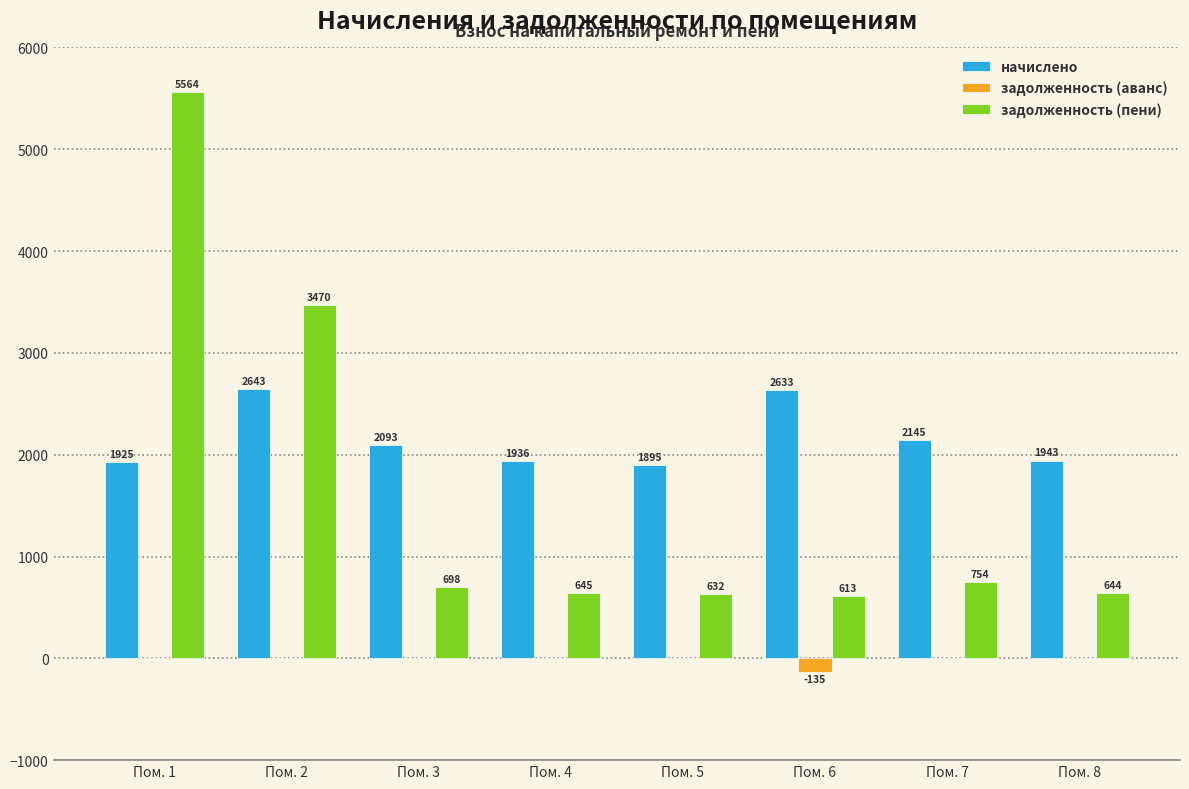

Between Пом. 4 and Пом. 6, which series saw the biggest shift?

начислено